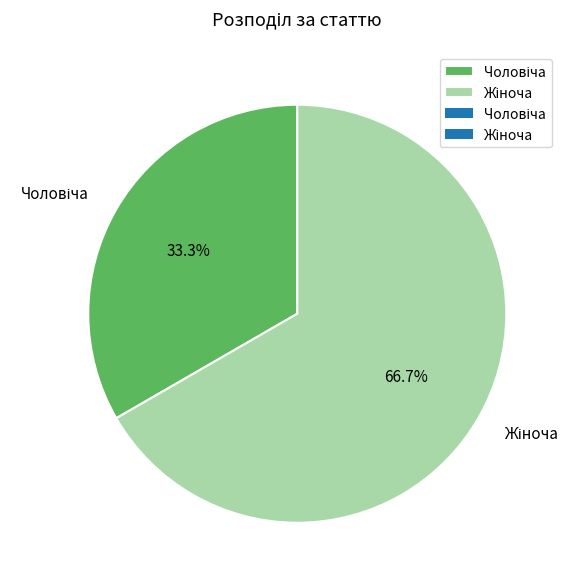

Is there a majority slice in this chart?

Yes